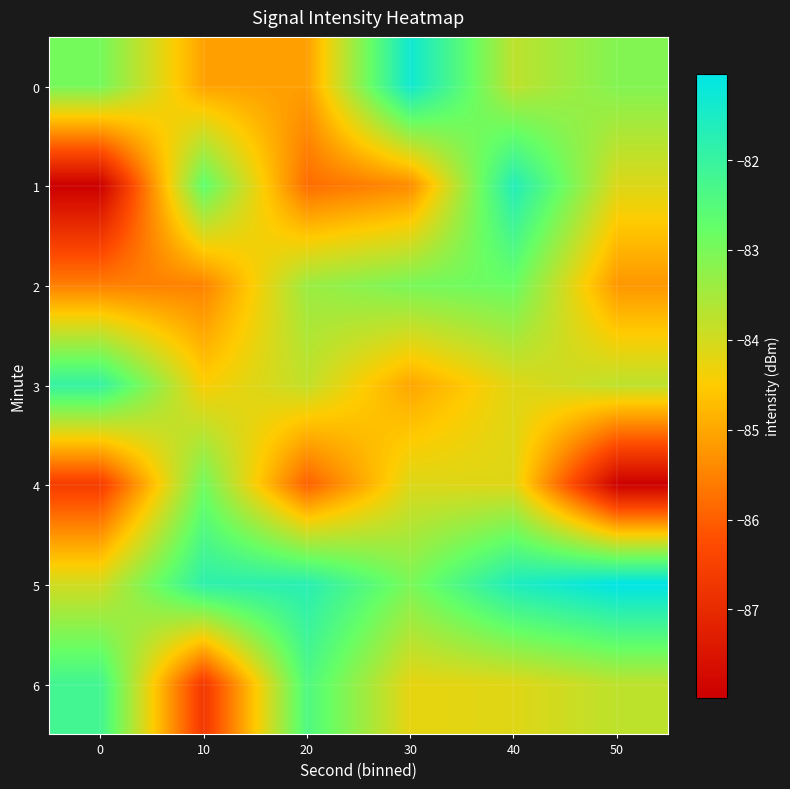

Reading left to right, extract all data points from this chart.

0: 0=-83.0	10=-85.1	20=-85.1	30=-81.3	40=-83.8	50=-83.1
1: 0=-88.0	10=-82.7	20=-85.8	30=-85.4	40=-81.7	50=-84.1
2: 0=-85.5	10=-85.5	20=-83.4	30=-83.0	40=-82.8	50=-85.2
3: 0=-82.0	10=-84.5	20=-83.8	30=-85.0	40=-84.2	50=-83.8
4: 0=-86.6	10=-82.9	20=-86.0	30=-84.1	40=-84.2	50=-88.0
5: 0=-84.0	10=-81.8	20=-81.7	30=-83.0	40=-81.6	50=-81.0
6: 0=-82.2	10=-86.7	20=-82.4	30=-84.2	40=-84.2	50=-83.8